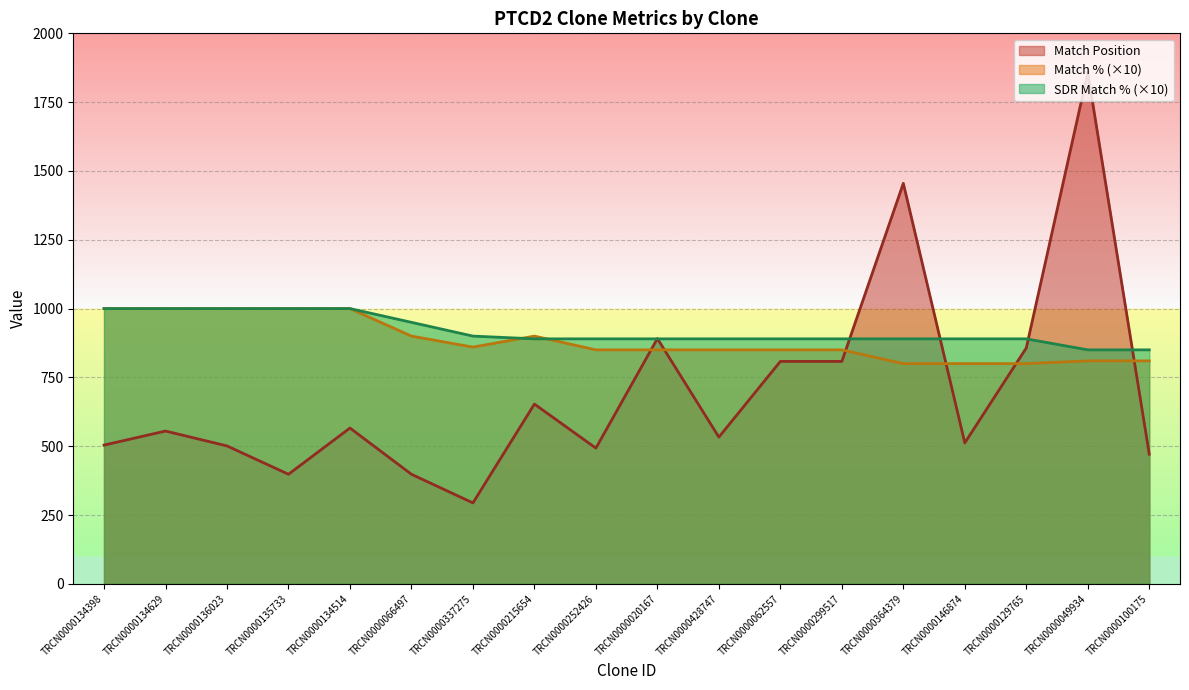

Count the number of data series in this chart.

3